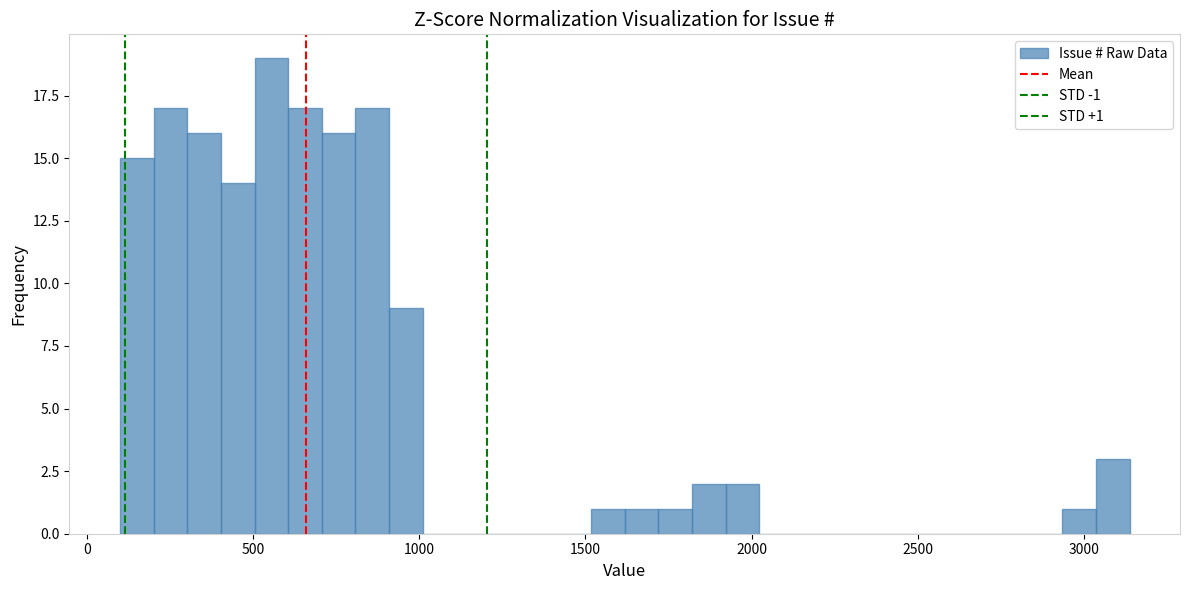

Read against the x-axis, roughly where is the centre of the tallest bar?

550